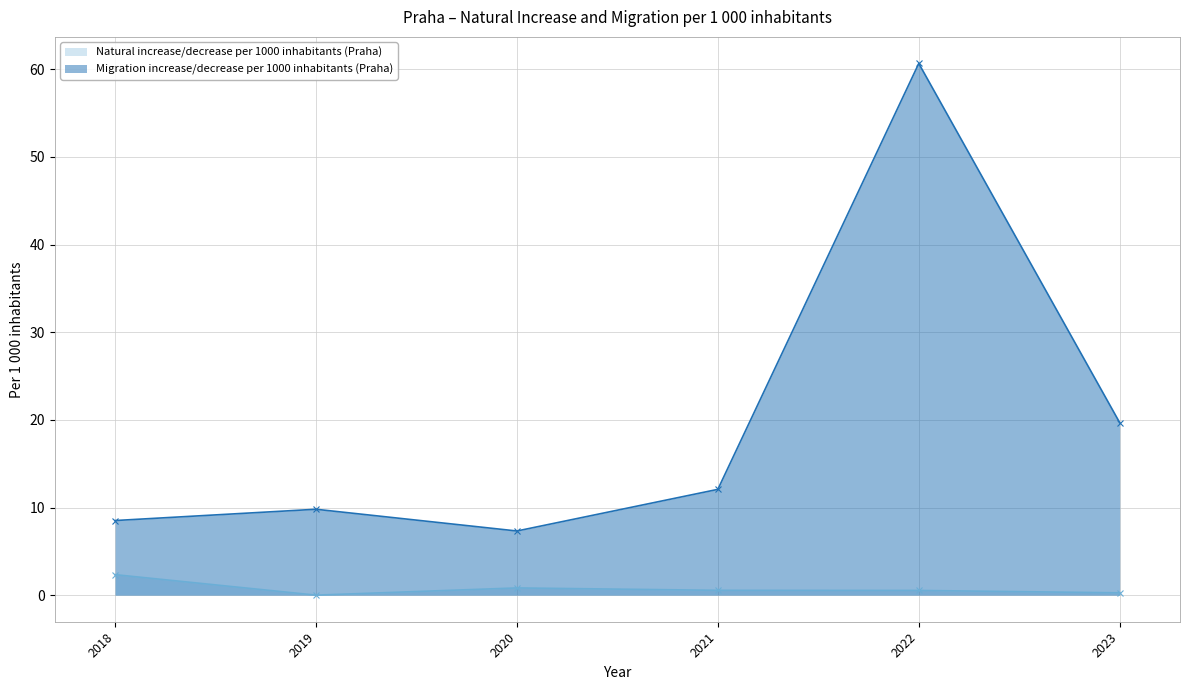

What is the spread (max minus min) of values at 2018?

6.2